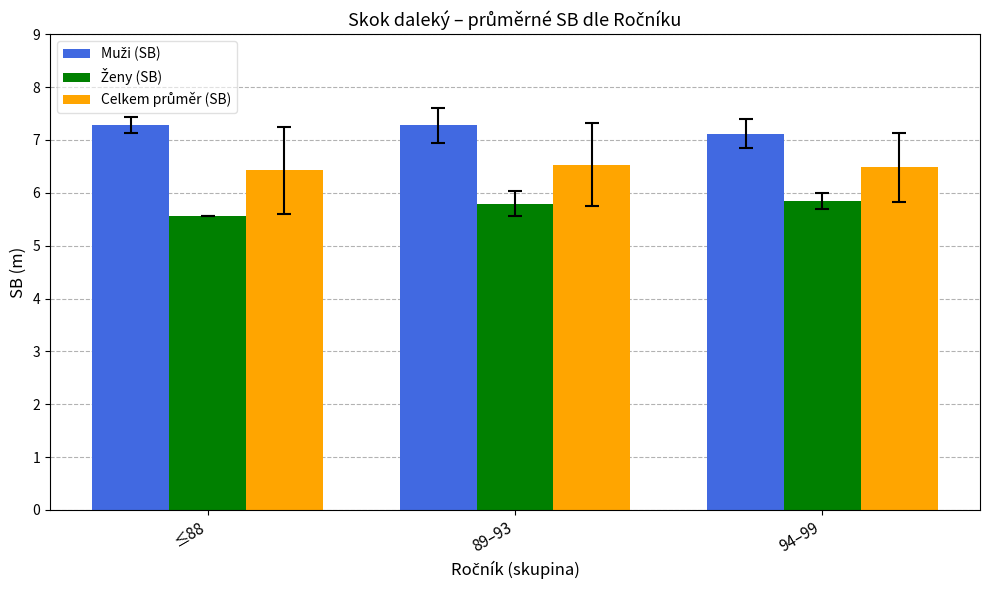

What is the difference between the highest and lowest values at 89–93?

1.5